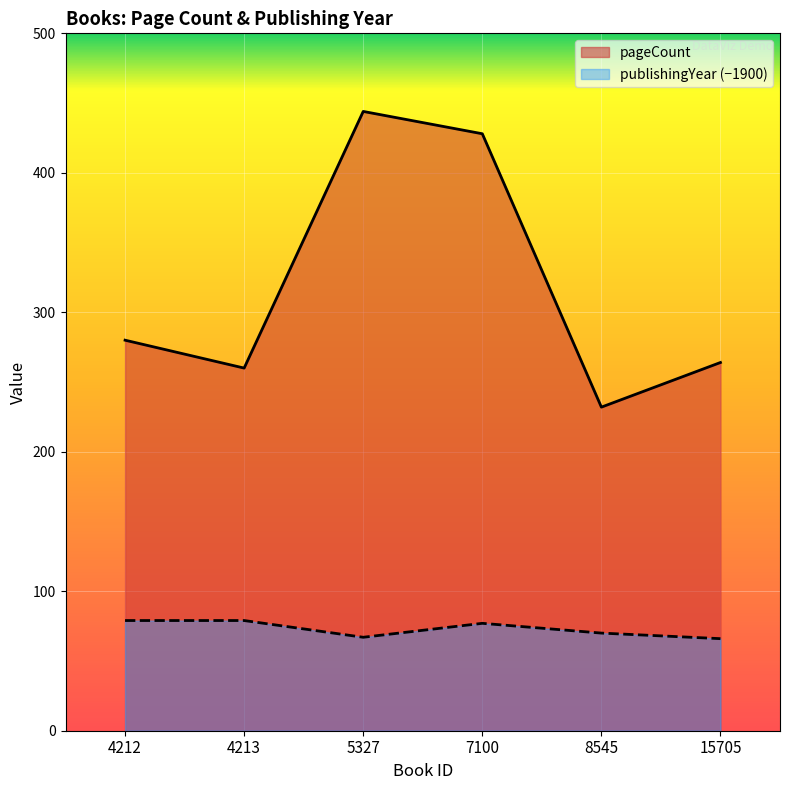

True or false: publishingYear and pageCount intersect in this chart.

False